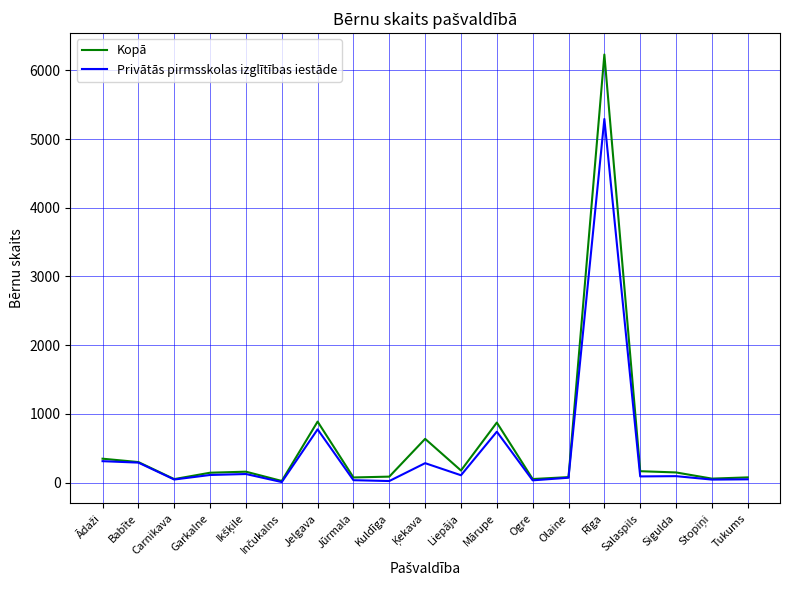

Count the number of data series in this chart.

2